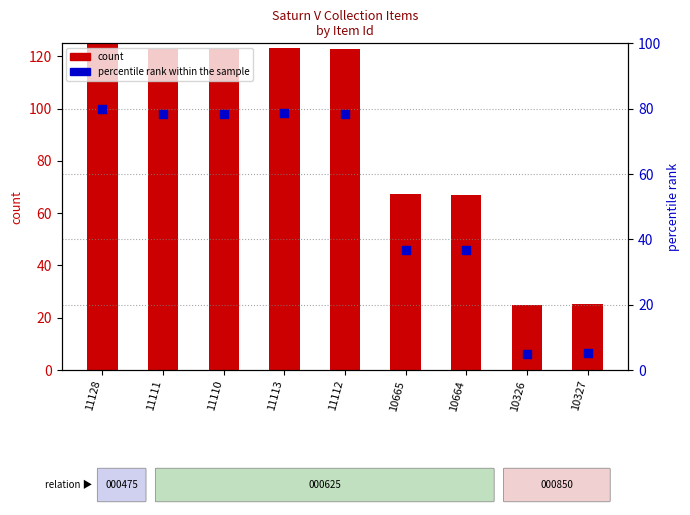

At how many categories does at least one series exceed 62?

7